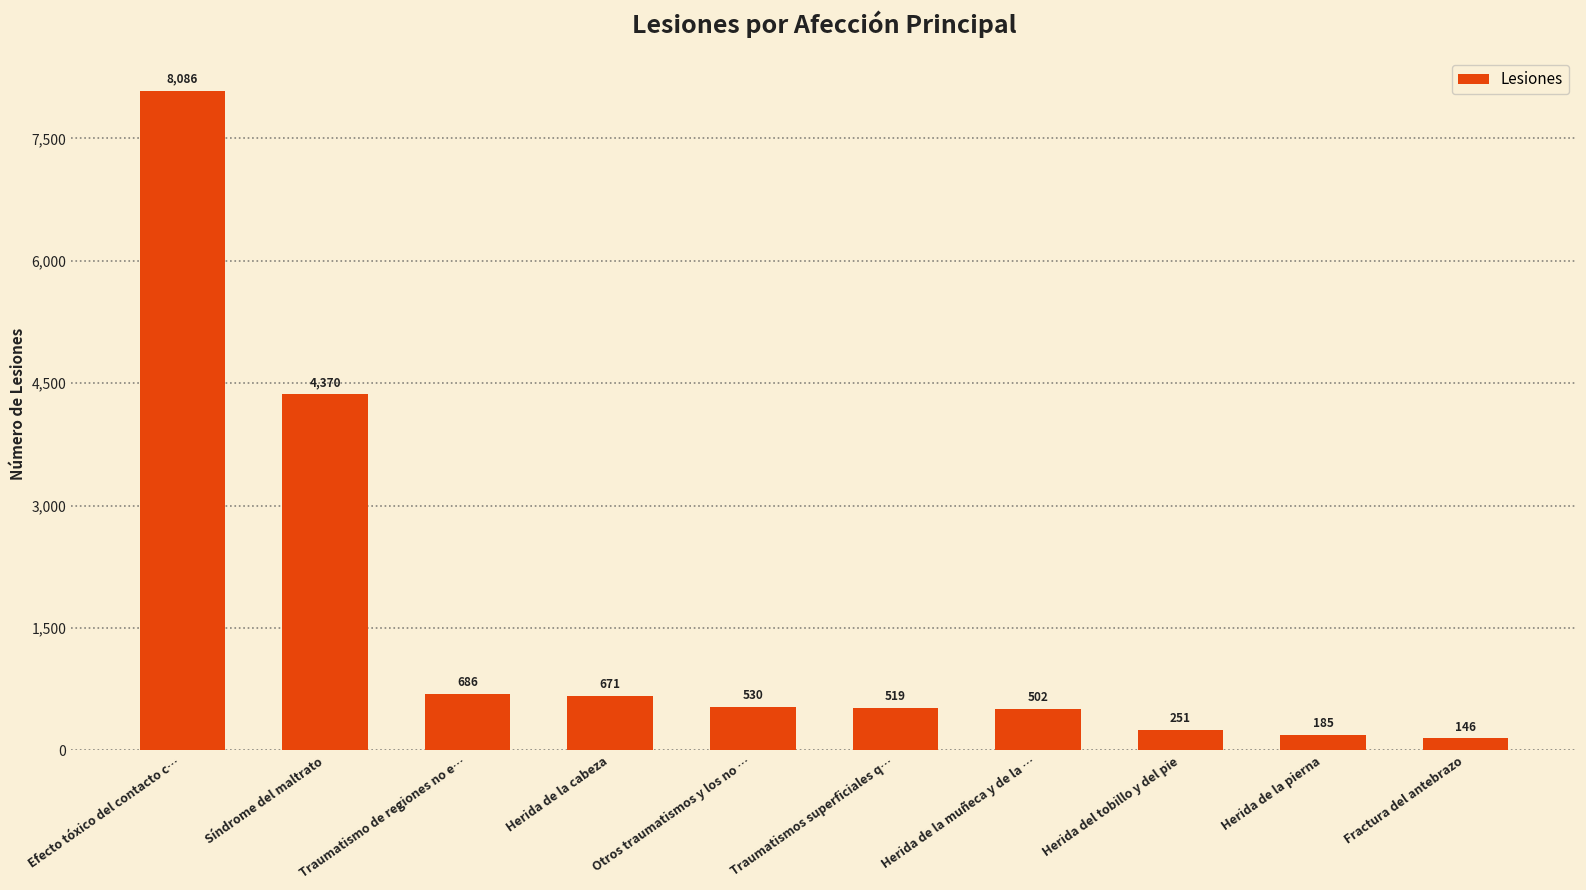

List the labels in order of value, largest first.

Efecto tóxico del contacto c…, Síndrome del maltrato, Traumatismo de regiones no e…, Herida de la cabeza, Otros traumatismos y los no …, Traumatismos superficiales q…, Herida de la muñeca y de la …, Herida del tobillo y del pie, Herida de la pierna, Fractura del antebrazo